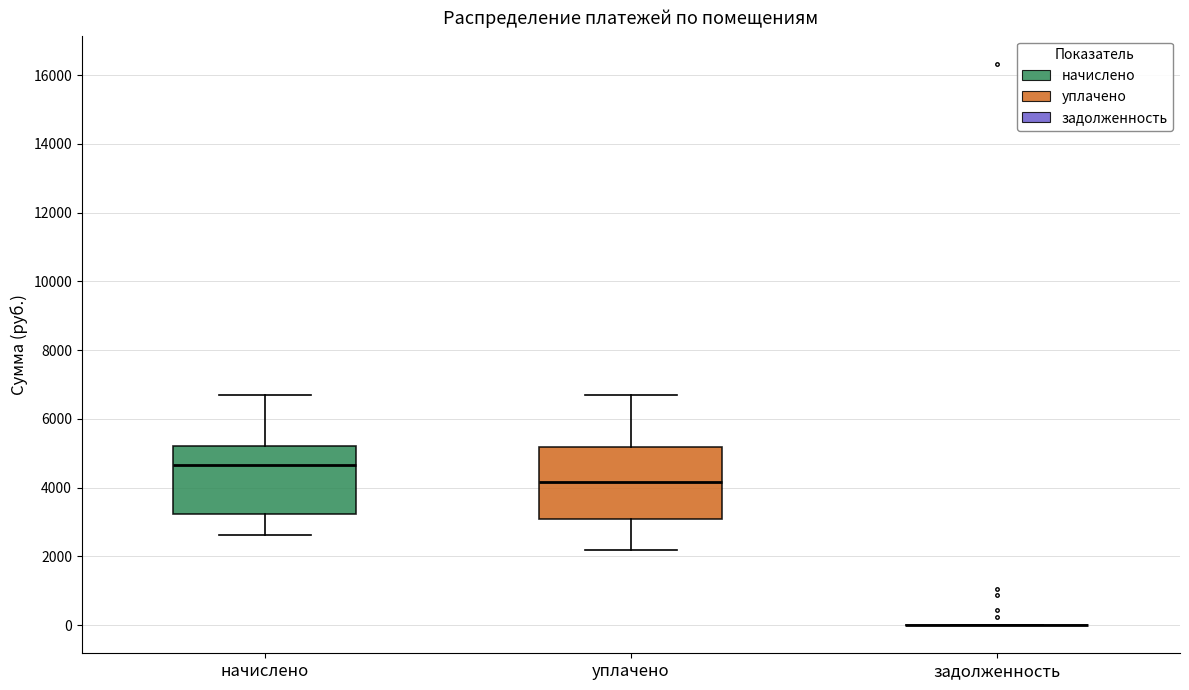

Reading left to right, transcribe this box plot: for each box, give where its median line is, the range the box spans, and where its two whiskers end, as read against the y-axis. The values are not printed on the chart, so give them approximately, as read against the axis.

начислено: median 4600, box 3200 to 5200, whiskers 2600 to 6600
уплачено: median 4200, box 3000 to 5200, whiskers 2200 to 6600
задолженность: box collapsed to a line at 0, whiskers 0 to 0